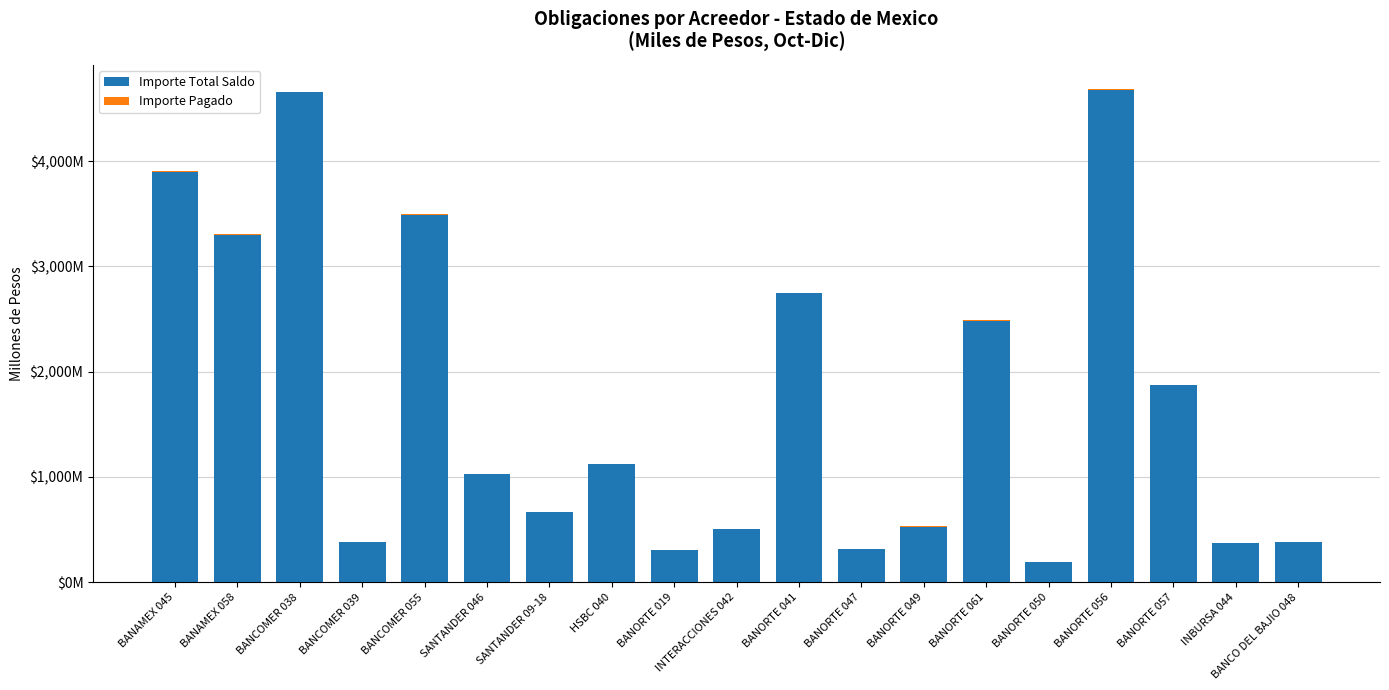

Are the bars horizontal?

No